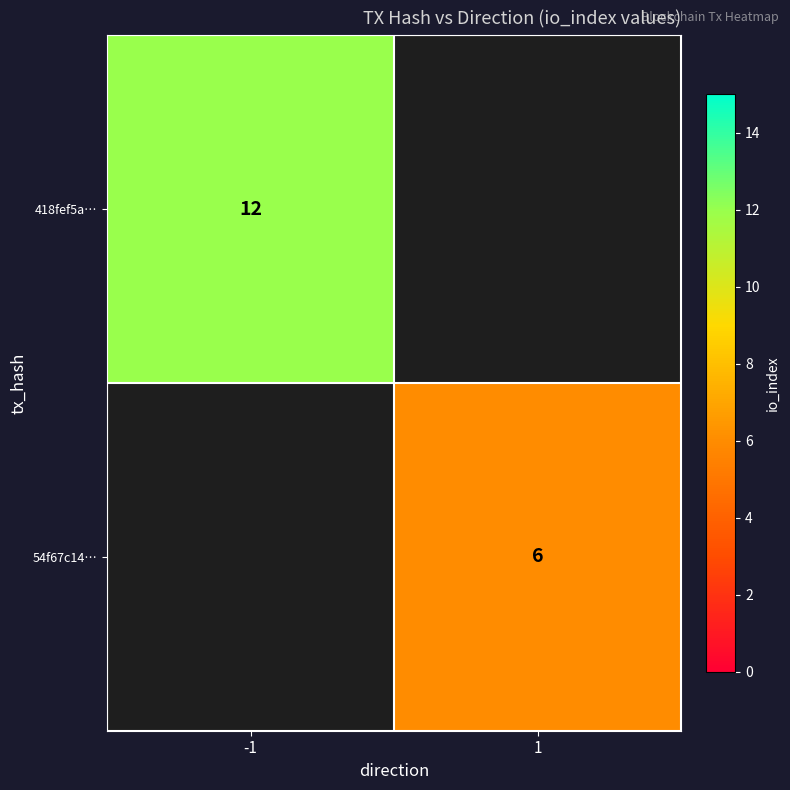

Is it true that 418fef5a… equals 18 at -1?

False